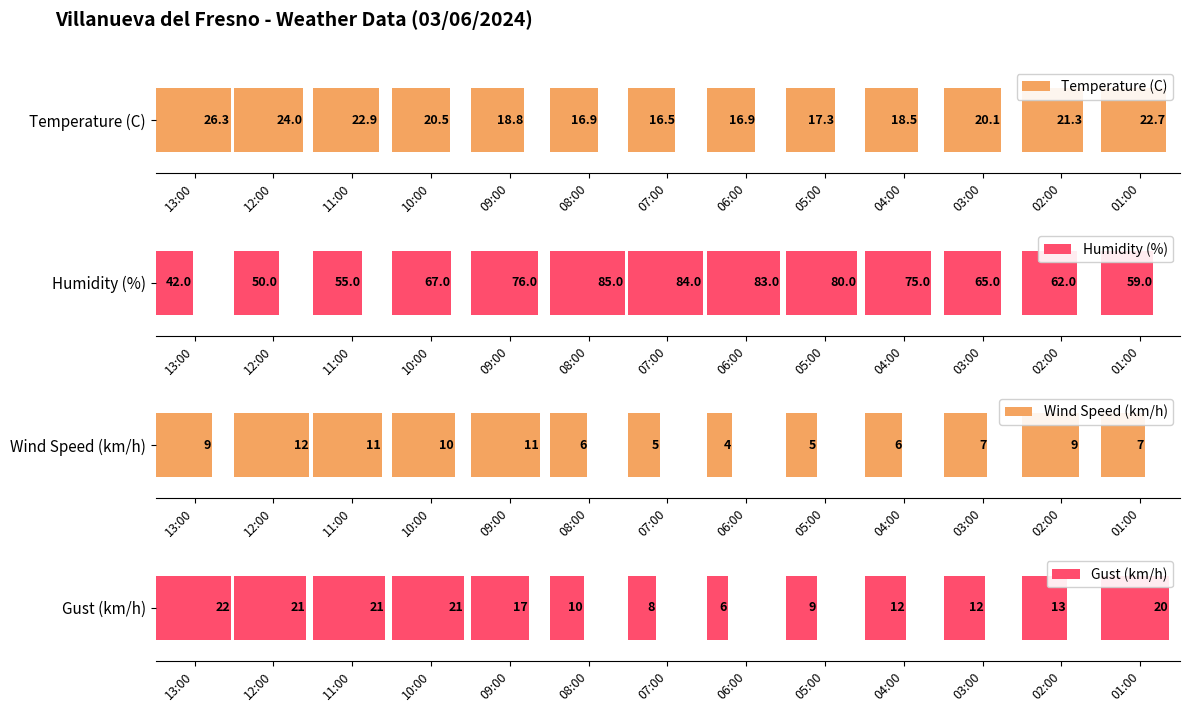

How many bars are there in each group?

4